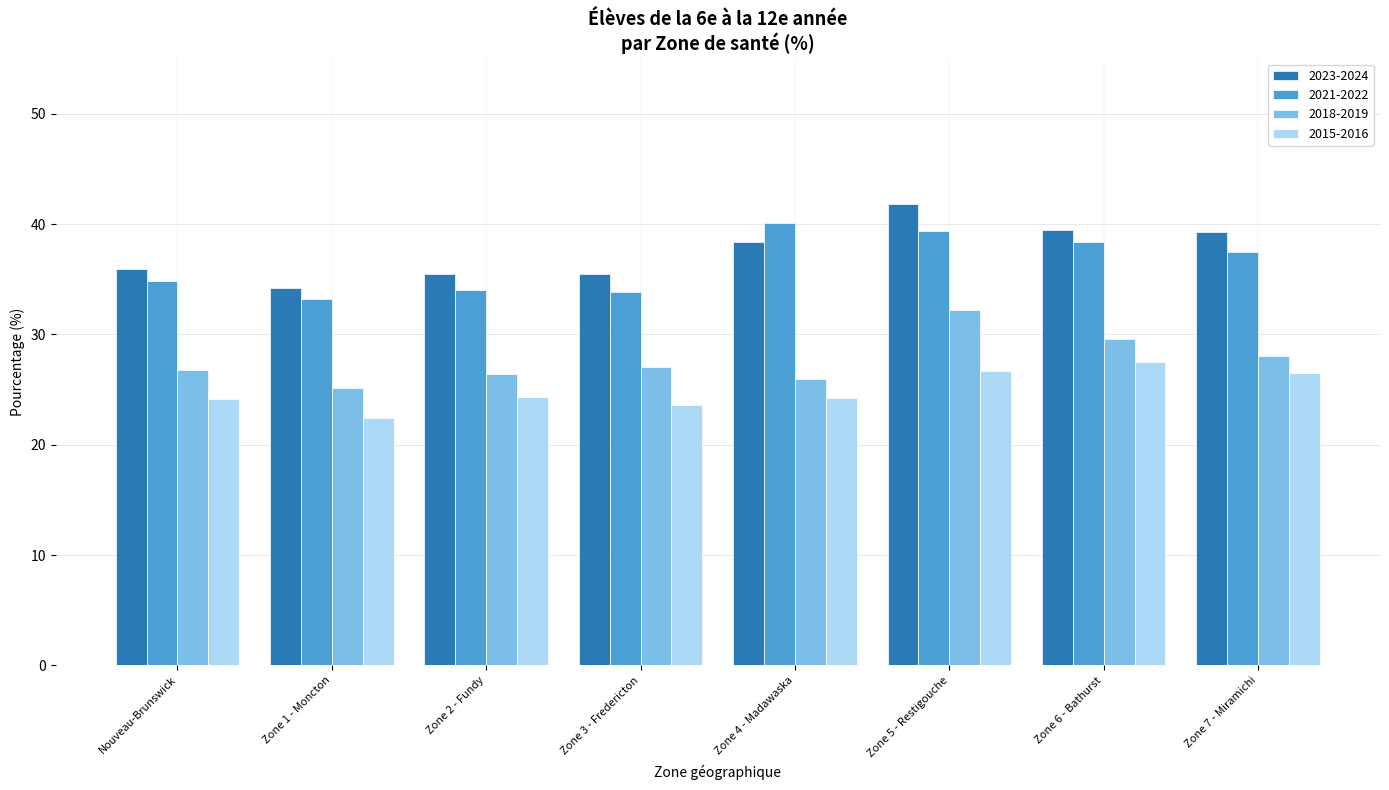

What is the difference between the 2021-2022 values at Zone 6 - Bathurst and Zone 1 - Moncton?

5.1